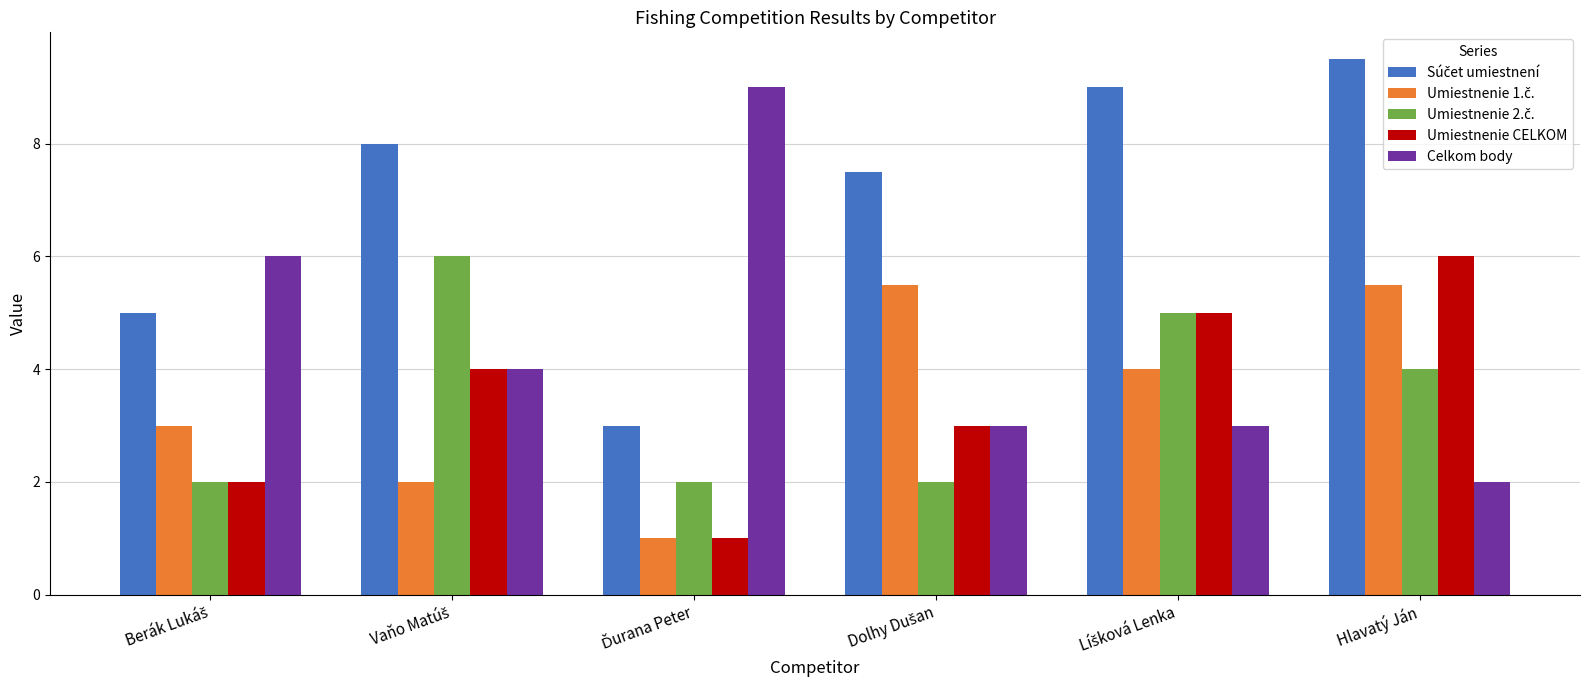

At which category is the sum across all series the highest?

Hlavatý Ján